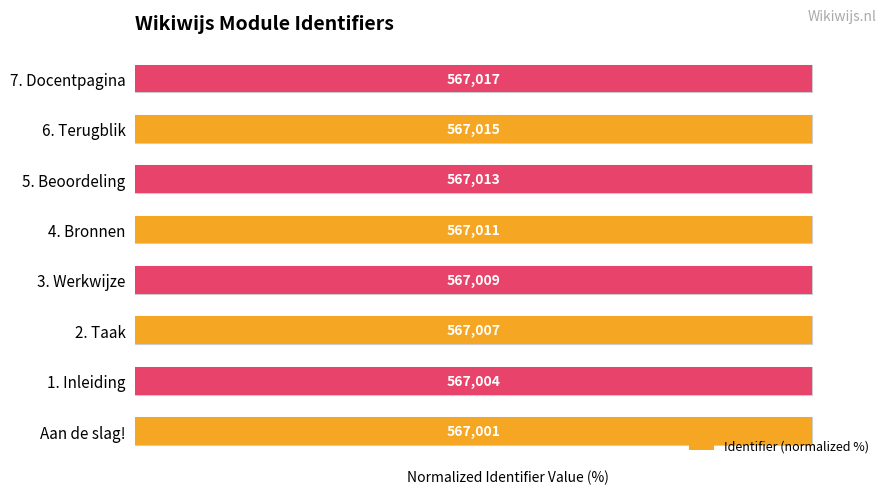

Between 6. Terugblik and 3. Werkwijze, which is larger?

6. Terugblik